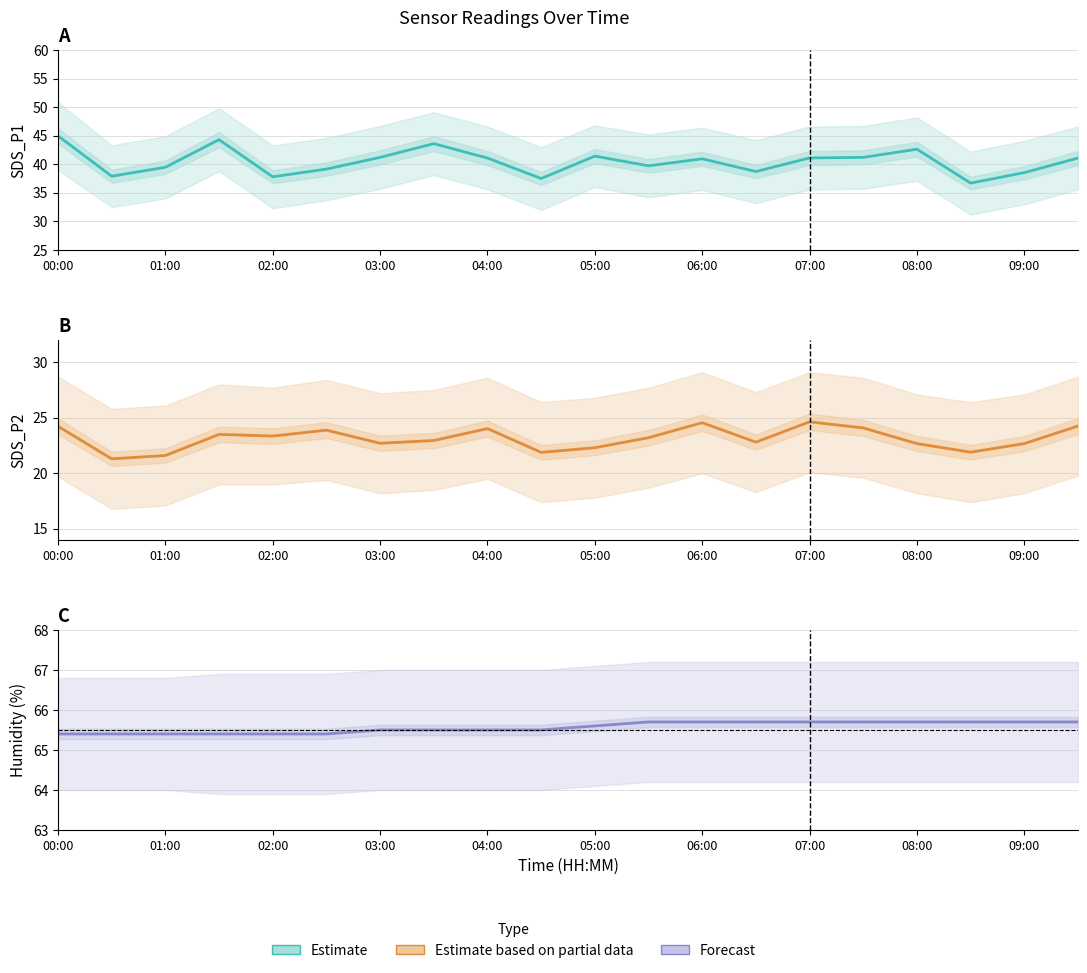

Is it true that Forecast equals 35.4 at 06:00?

False